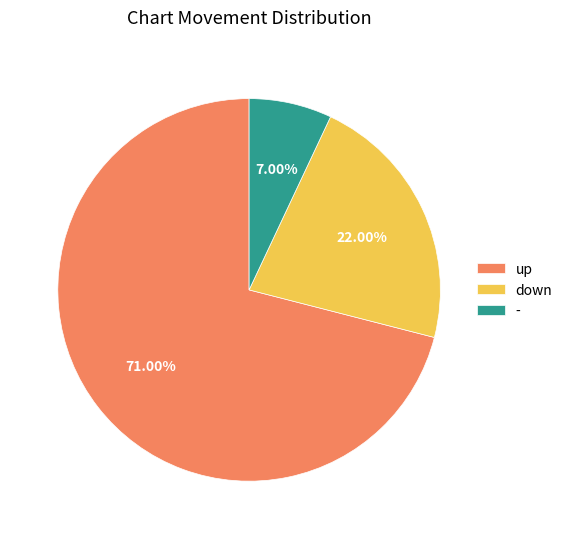

To the nearest percent, what is the difference between the largest and smallest slice percentages?

64%